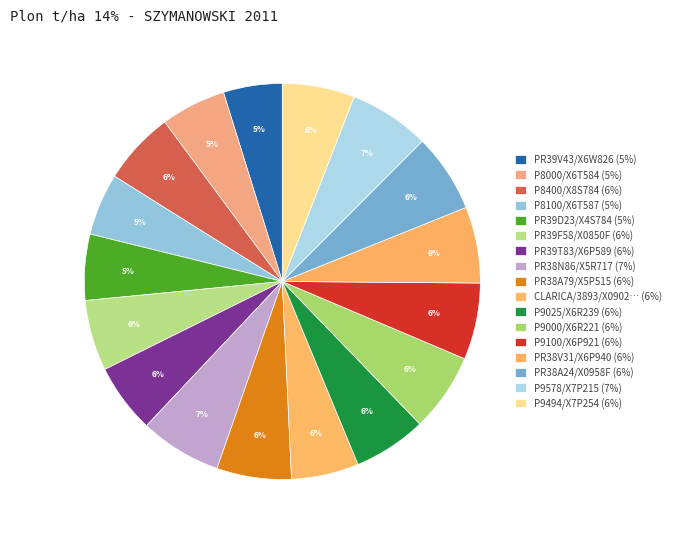

Is there any slice that represents more than half of the pie?

No